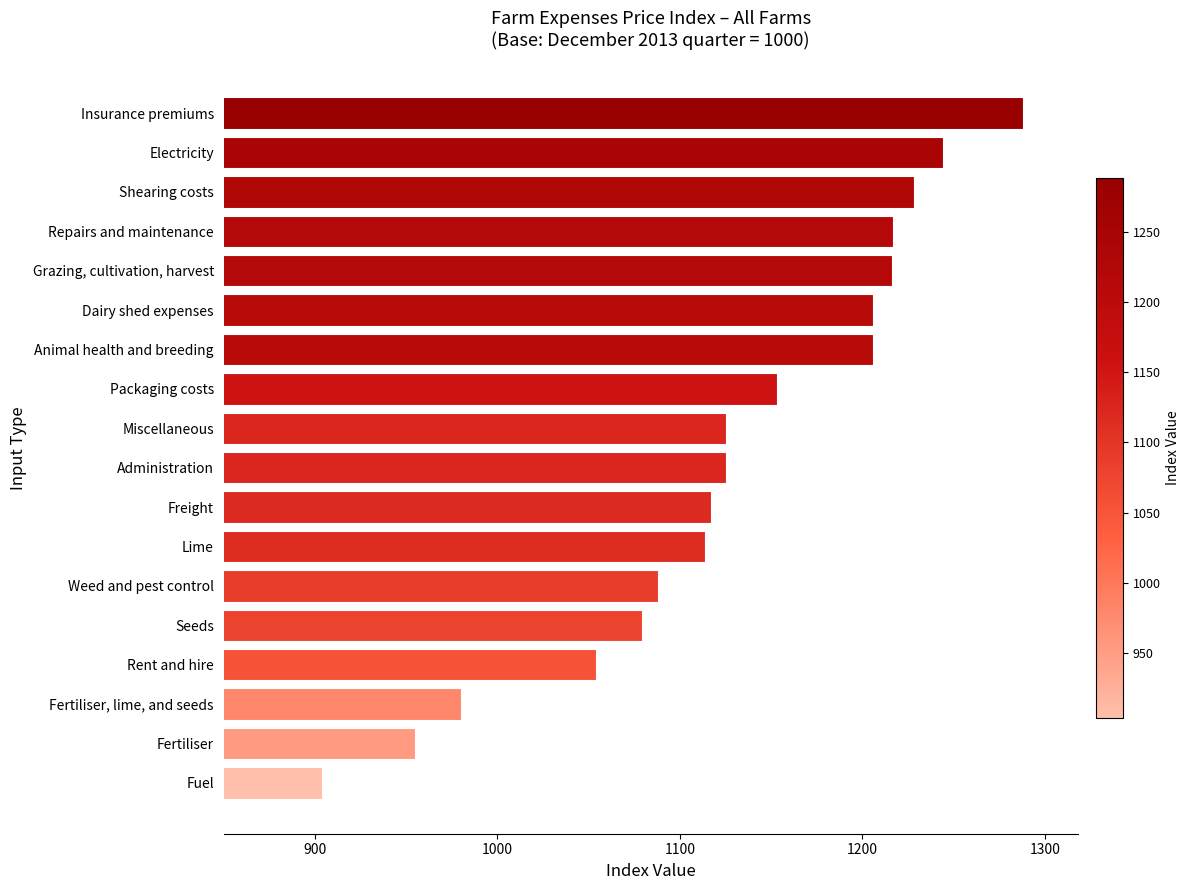

Approximately how many times larger is the value at Dairy shed expenses compared to Animal health and breeding?

1.0